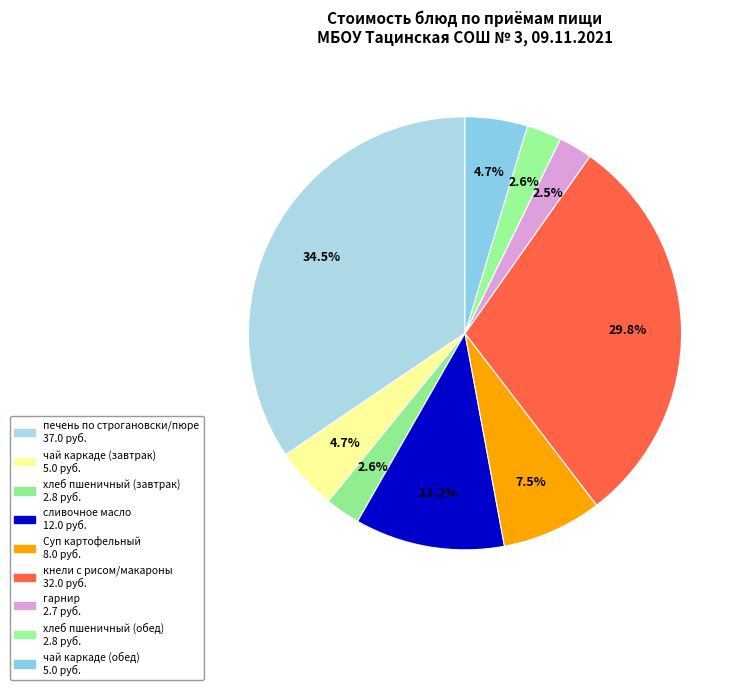

How many segments does this pie chart have?

9